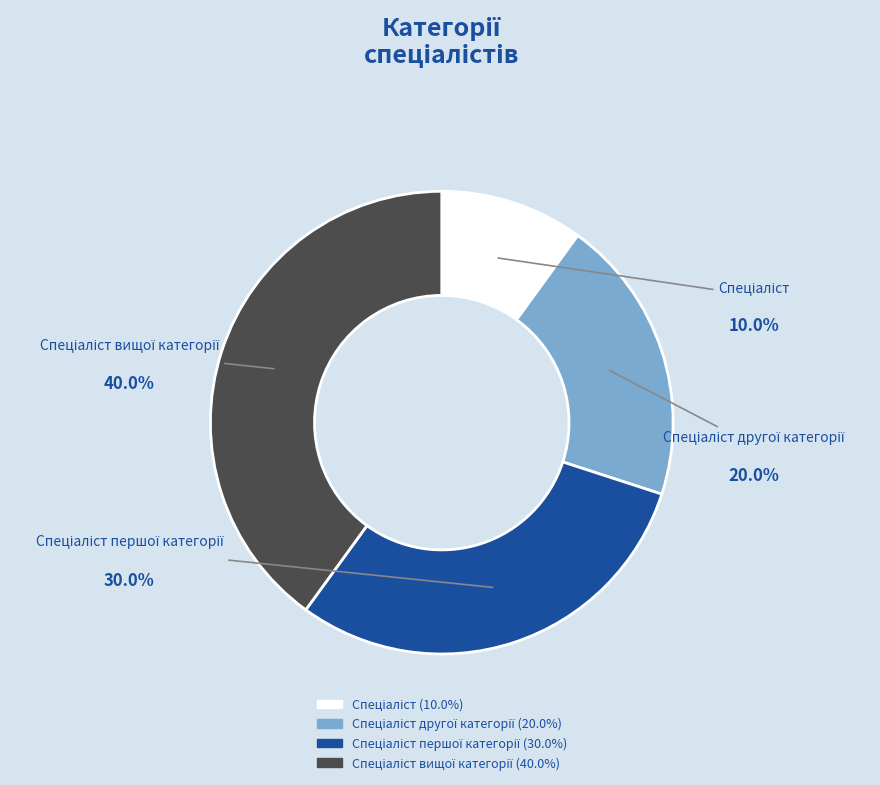

Is there a majority slice in this chart?

No